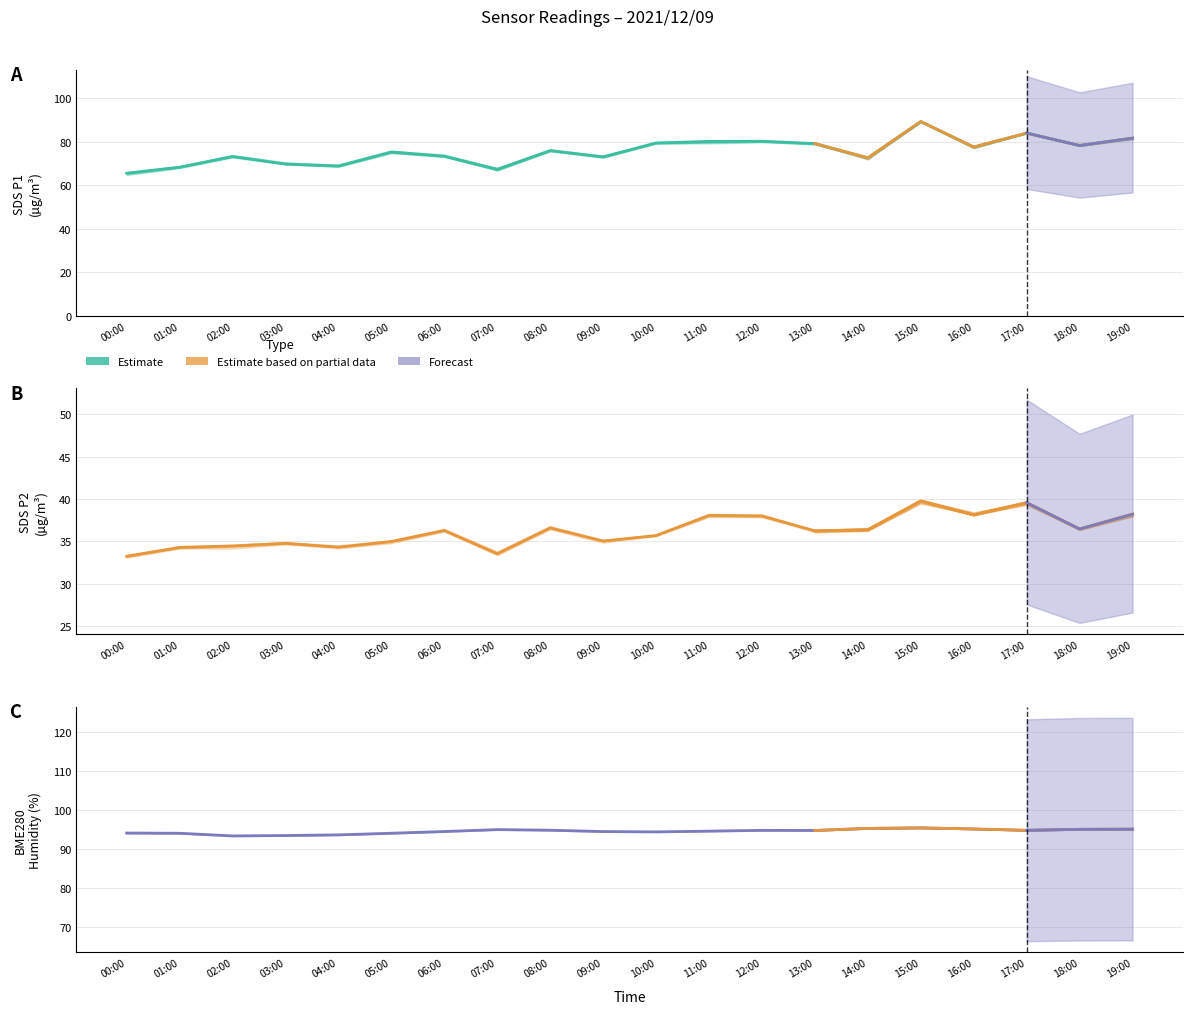

Rank the series by their average value, from highest to lowest.

BME280_humidity, SDS_P1, SDS_P2